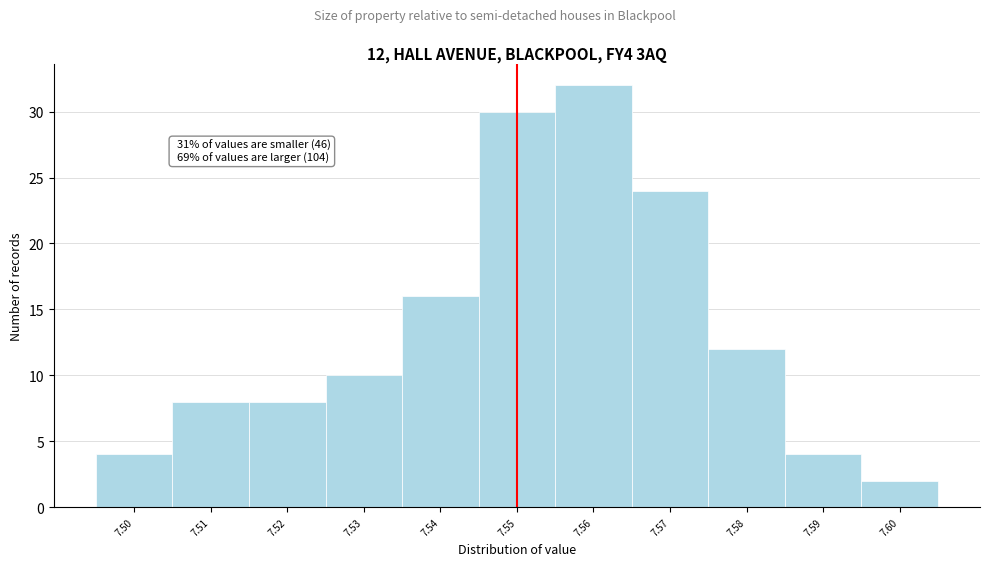

Over which range of the x-axis is the bar tallest?

7.555 to 7.565